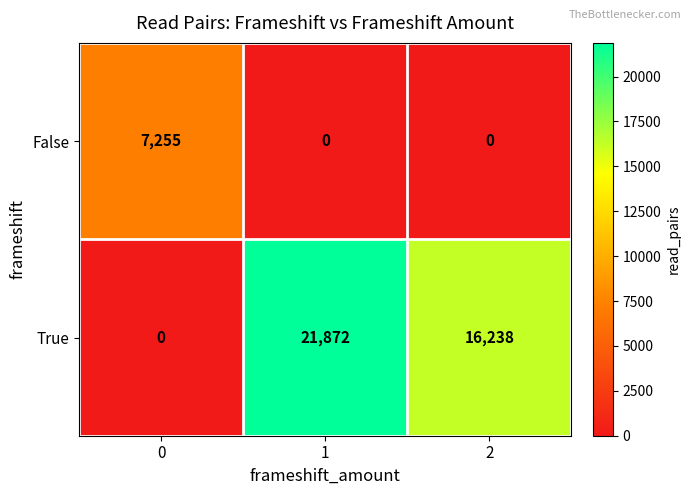

Which series has the largest total across all categories?

True